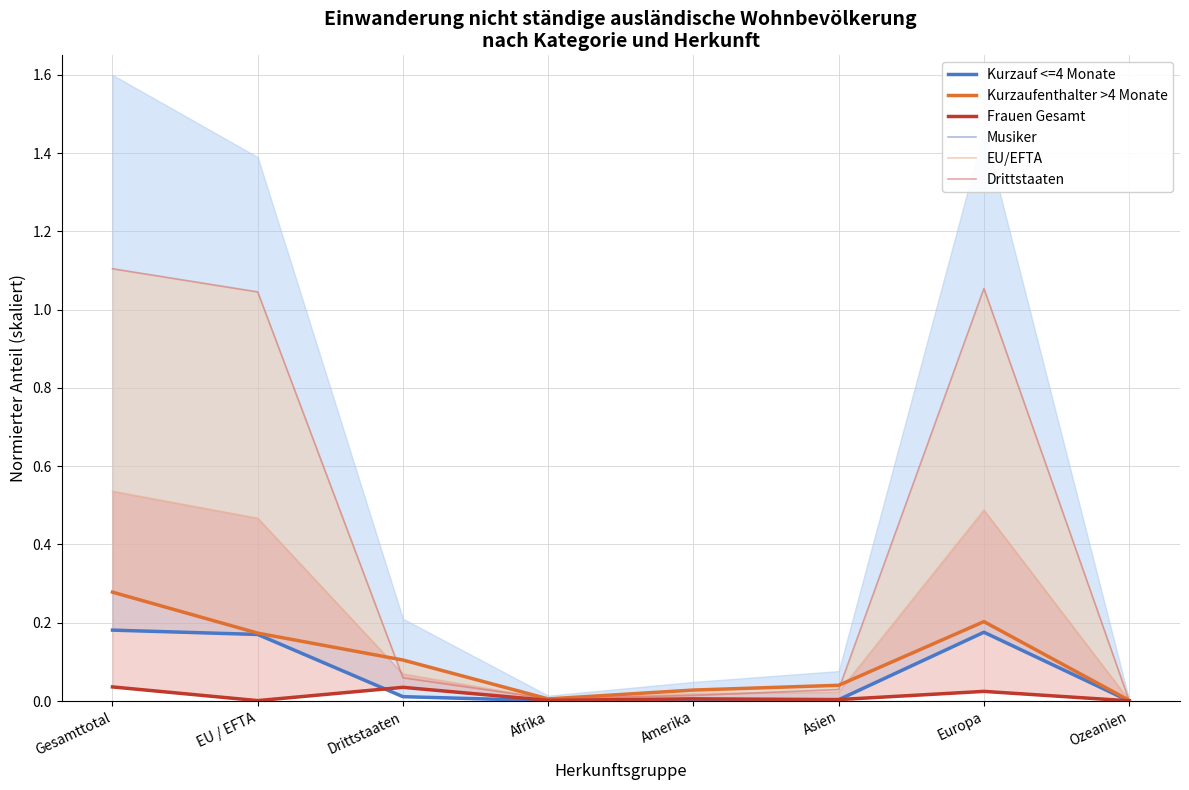

In Musiker, how many points are higher than both neighbors (excluding endpoints)?

3